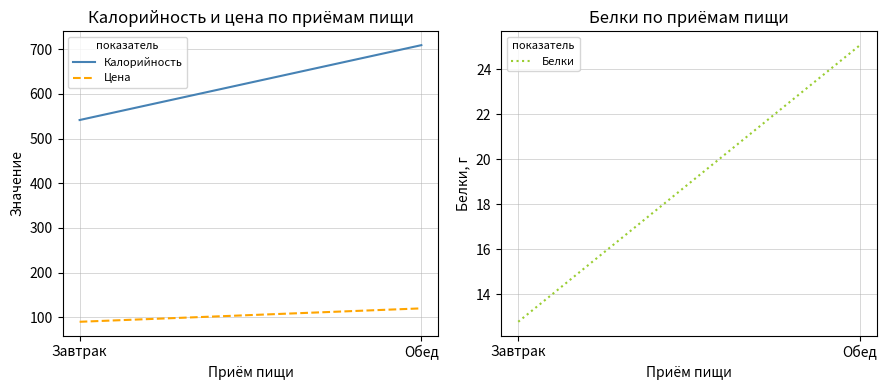

At which category is the sum across all series the highest?

Обед